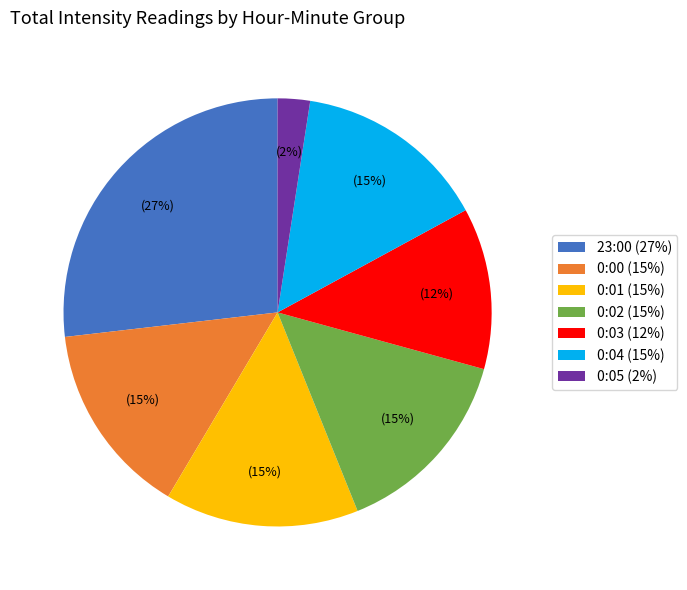

Between 0:05 (2%) and 0:01 (15%), which is larger?

0:01 (15%)